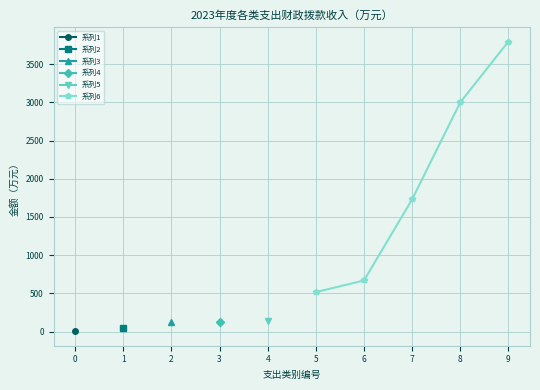

True or false: 系列6 has more than 0 interior local peaks.

False